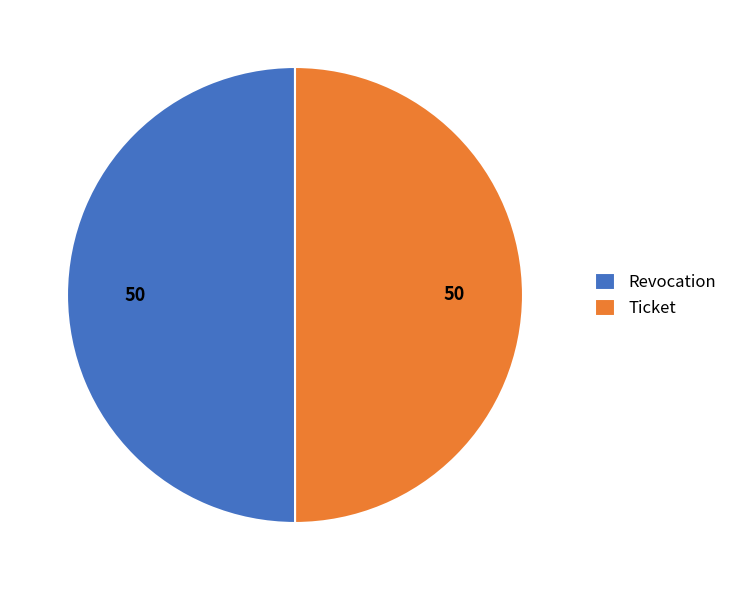

Combined, do Revocation and Ticket account for over 50%?

Yes